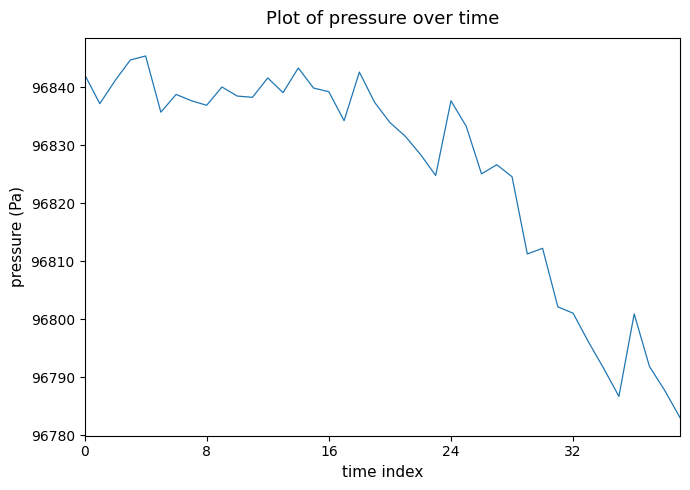

What is the maximum value shown in the chart?

96845.4